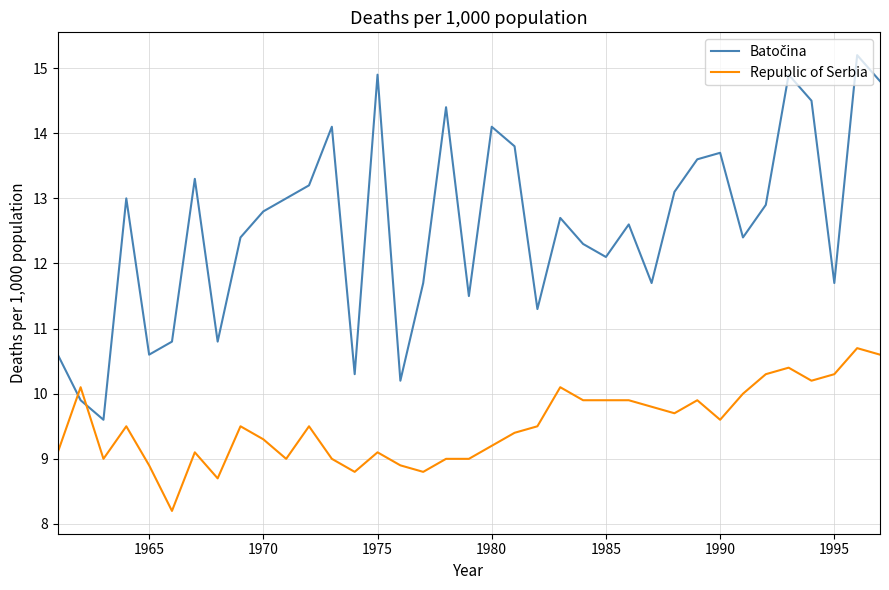

What is the difference between the maximum and minimum values in the Republic of Serbia series?

2.5